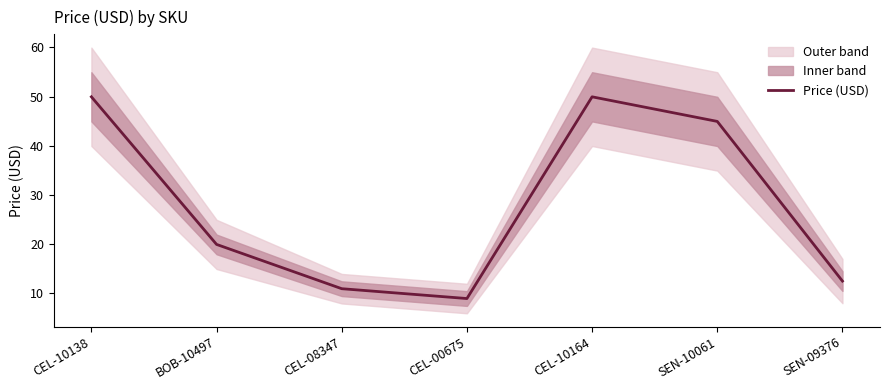

Reading right to left, extract all data points from this chart.

SEN-09376=12.5	SEN-10061=45.0	CEL-10164=50.0	CEL-00675=8.9	CEL-08347=10.9	BOB-10497=19.9	CEL-10138=50.0